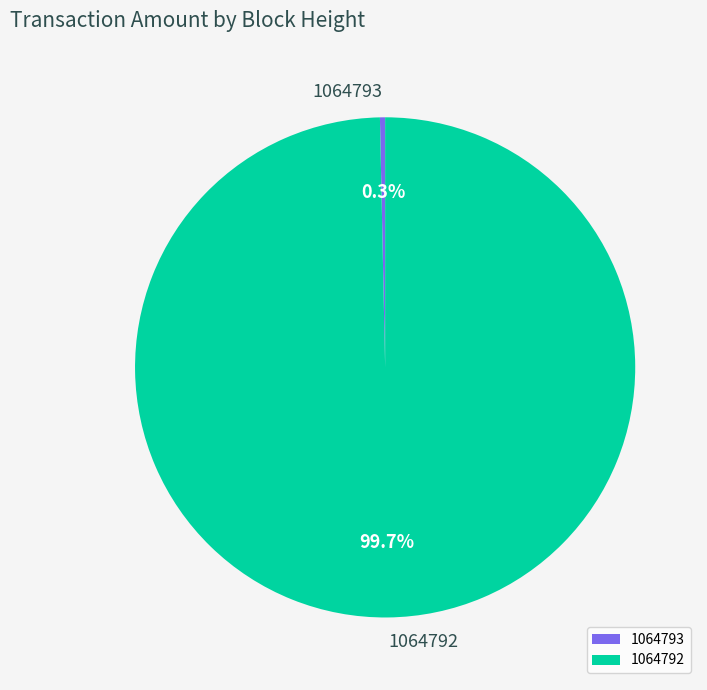

How many slices are in this pie chart?

2